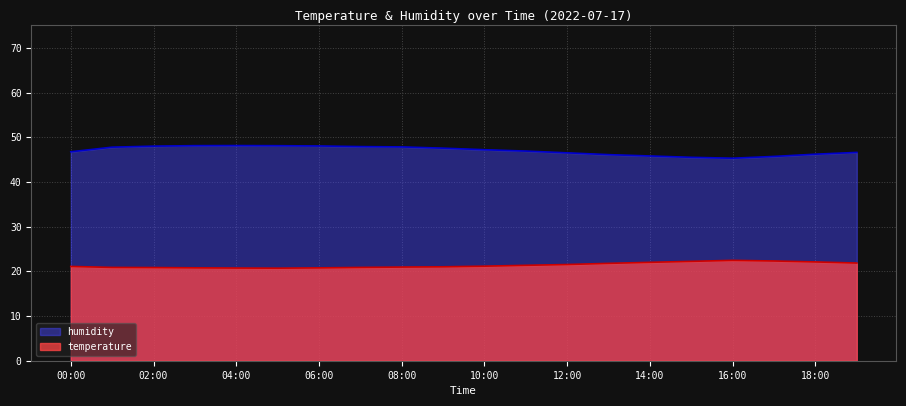

How many values in the humidity series exceed 47?

10